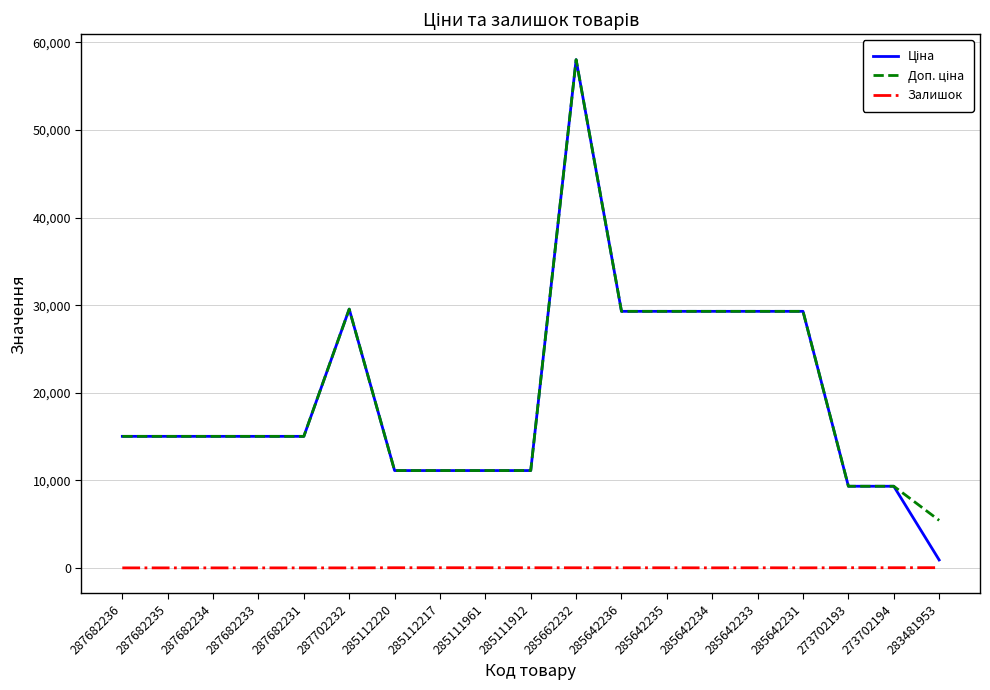

At which category is the sum across all series the highest?

285662232